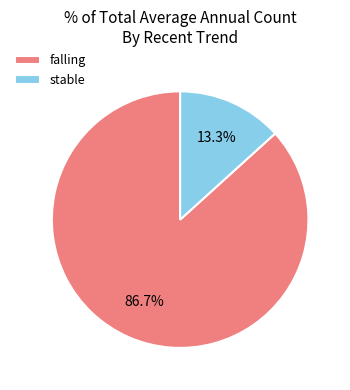

Which category accounts for the majority?

falling